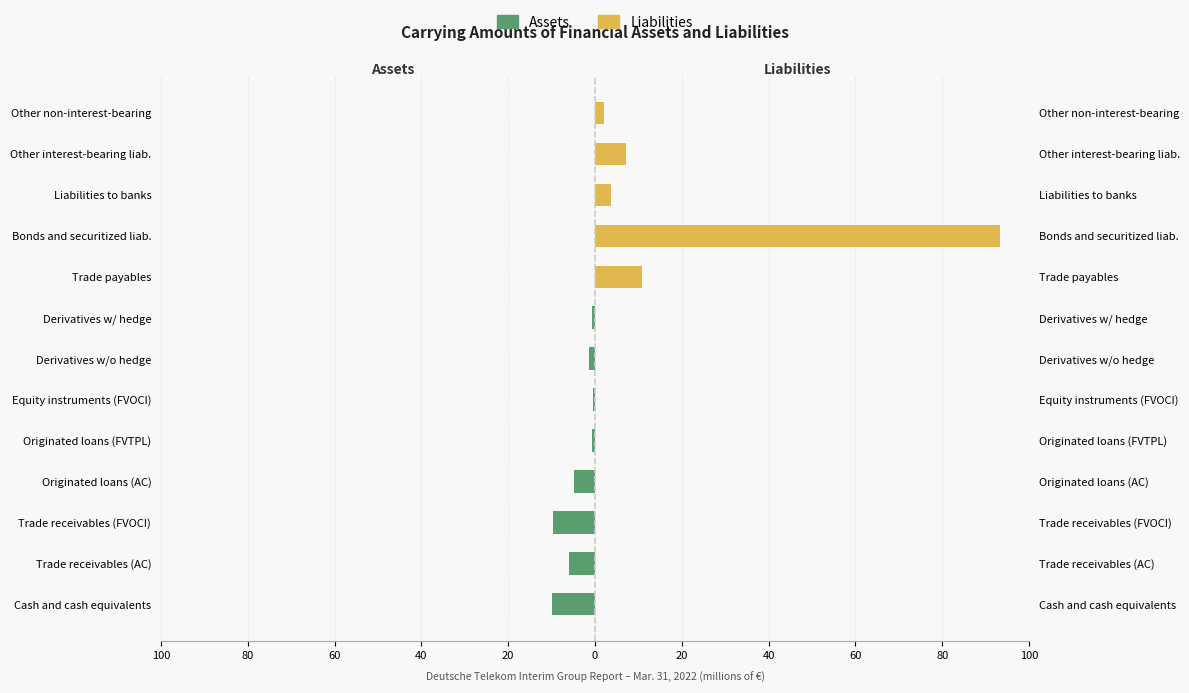

What is the difference between the maximum and minimum values in the Assets series?

9.9